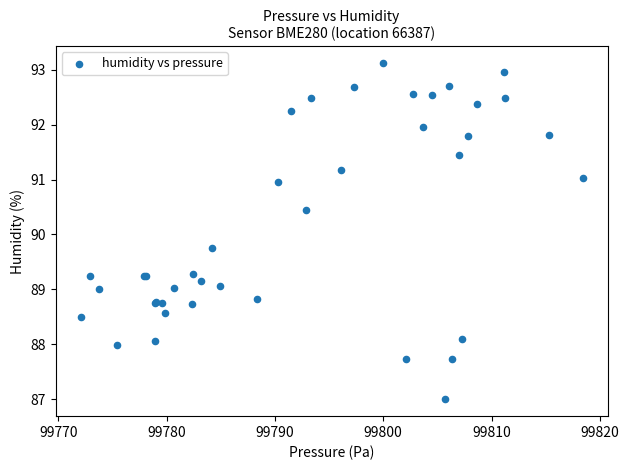

What Y value in the scatter plot is closest to 90?

89.8